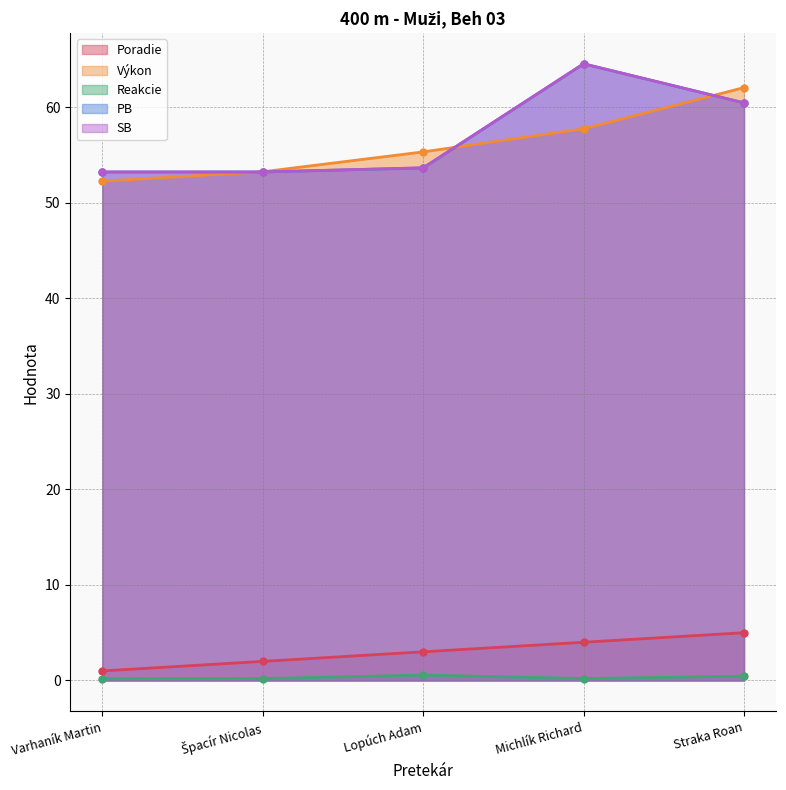

What is the smallest value displayed?

0.2